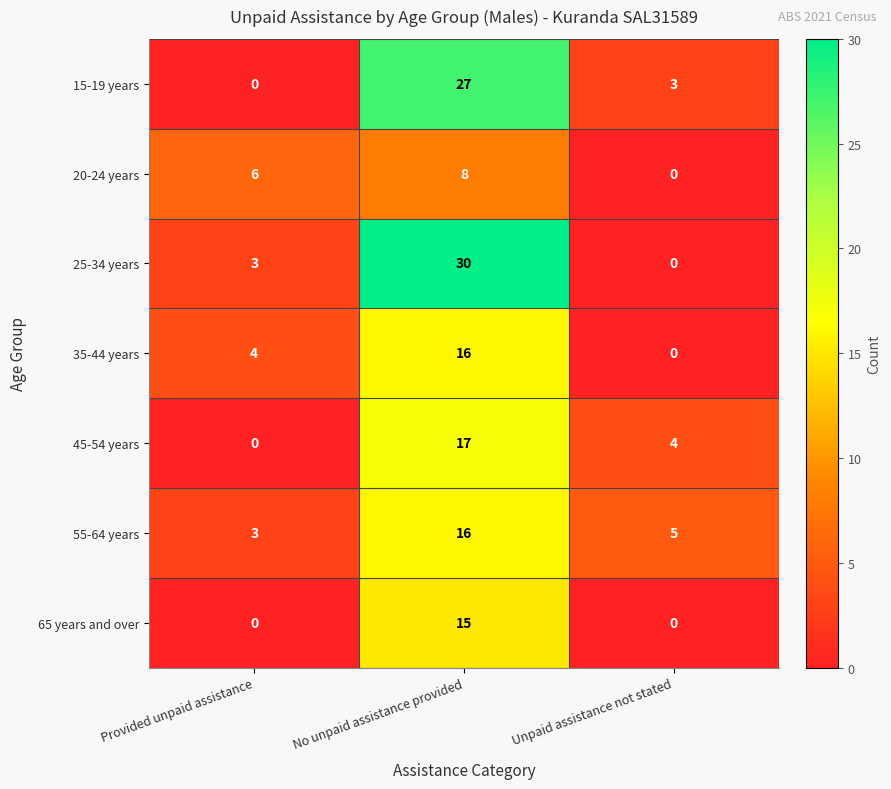

Reading left to right, extract all data points from this chart.

15-19 years: Provided unpaid assistance=0	No unpaid assistance provided=27	Unpaid assistance not stated=3
20-24 years: Provided unpaid assistance=6	No unpaid assistance provided=8	Unpaid assistance not stated=0
25-34 years: Provided unpaid assistance=3	No unpaid assistance provided=30	Unpaid assistance not stated=0
35-44 years: Provided unpaid assistance=4	No unpaid assistance provided=16	Unpaid assistance not stated=0
45-54 years: Provided unpaid assistance=0	No unpaid assistance provided=17	Unpaid assistance not stated=4
55-64 years: Provided unpaid assistance=3	No unpaid assistance provided=16	Unpaid assistance not stated=5
65 years and over: Provided unpaid assistance=0	No unpaid assistance provided=15	Unpaid assistance not stated=0